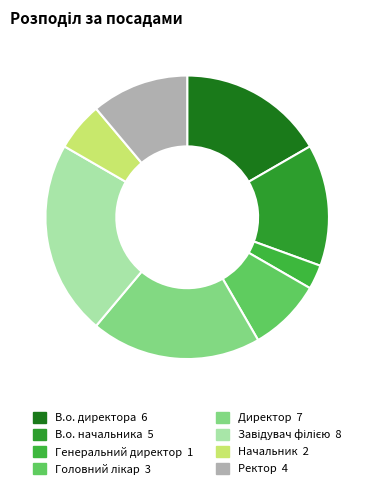

What is the largest slice in the pie chart?

Завідувач філією